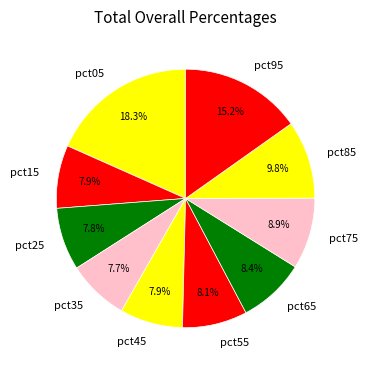

How many segments does this pie chart have?

10